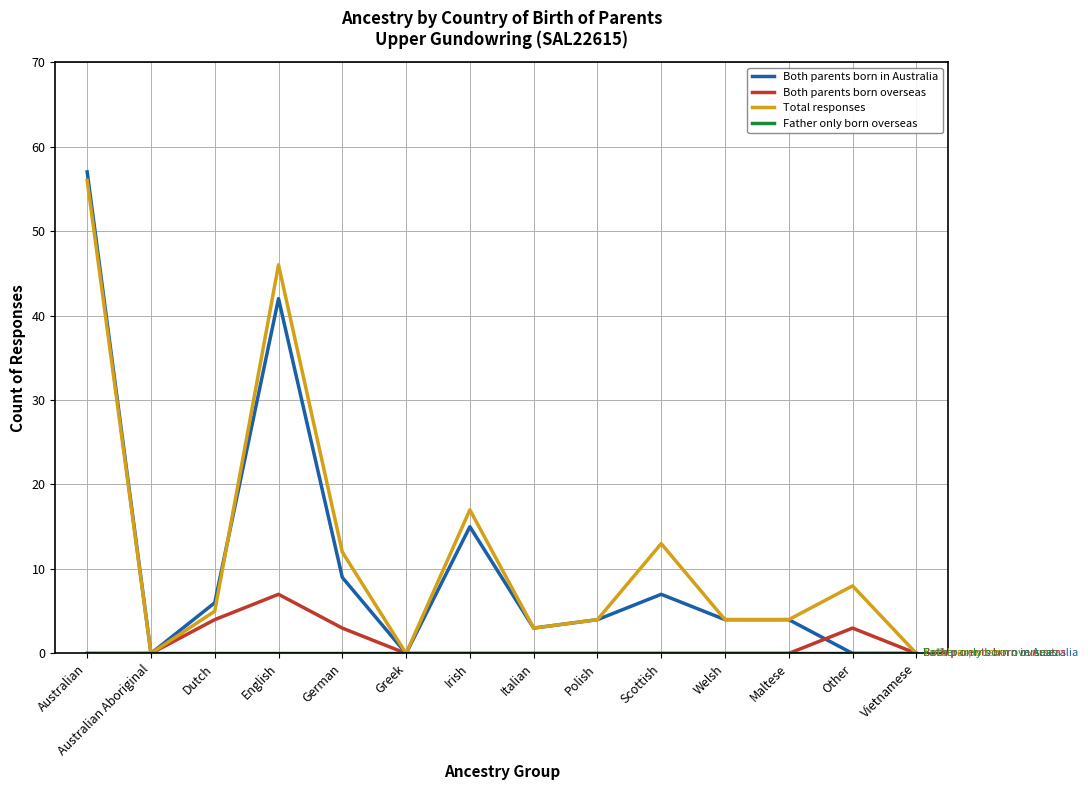

How many lines are shown in the chart?

4